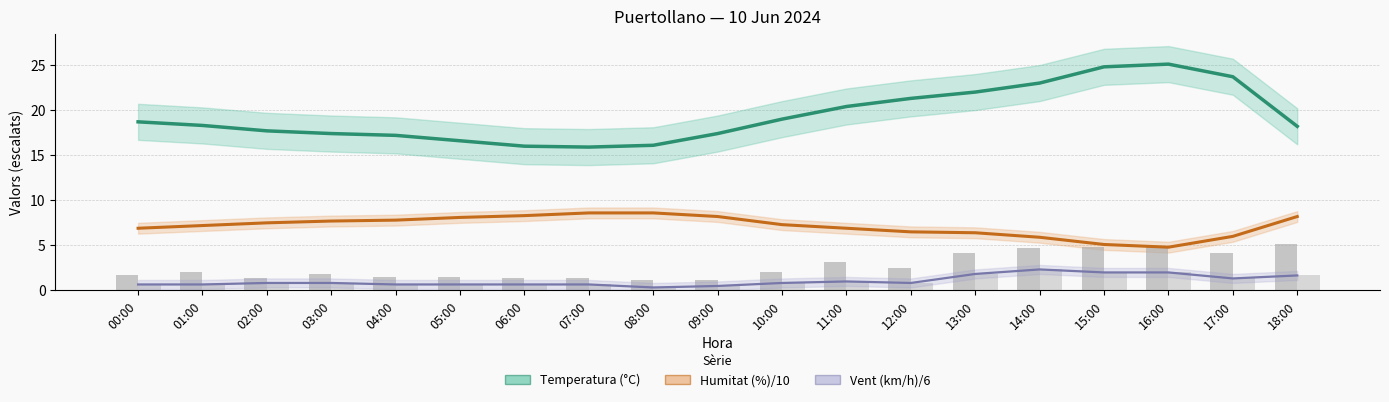

The Humitat (%)/10 series shows 3.8 at 10:00. True or false?

False